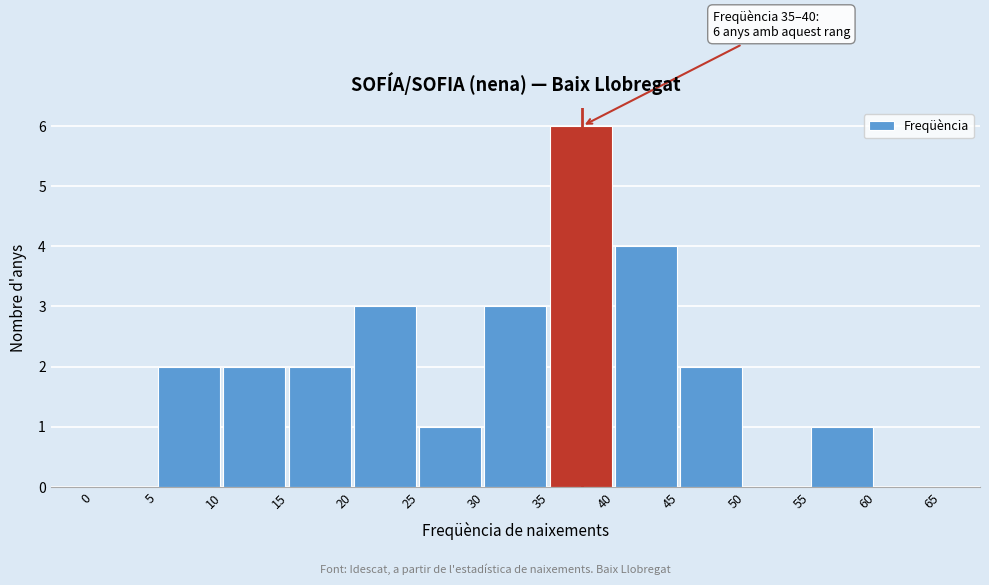

Over which range of the x-axis is the bar tallest?

35 to 40